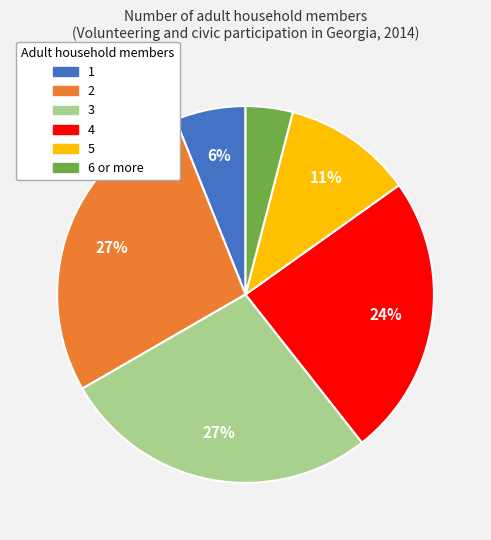

Does any single category account for the majority?

No